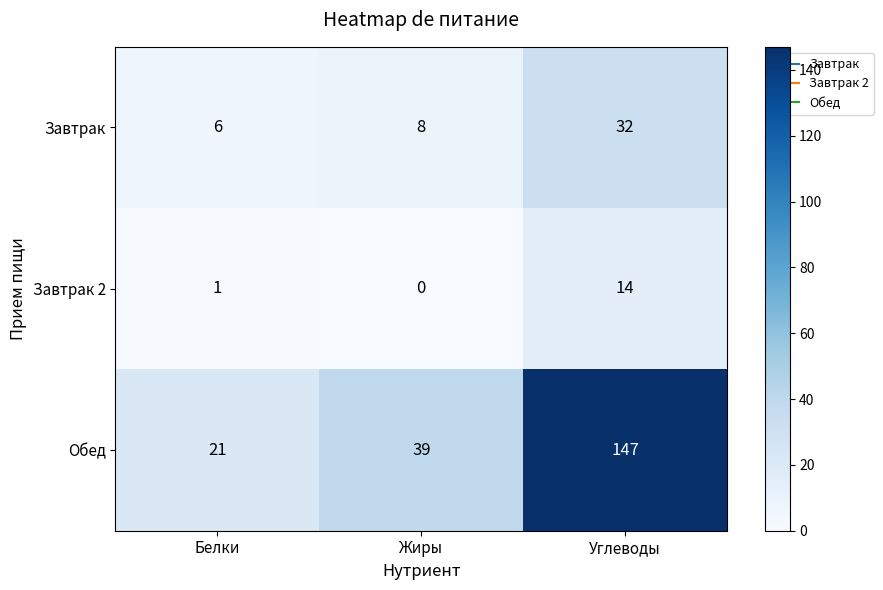

The Завтрак 2 series shows 7 at Углеводы. True or false?

False